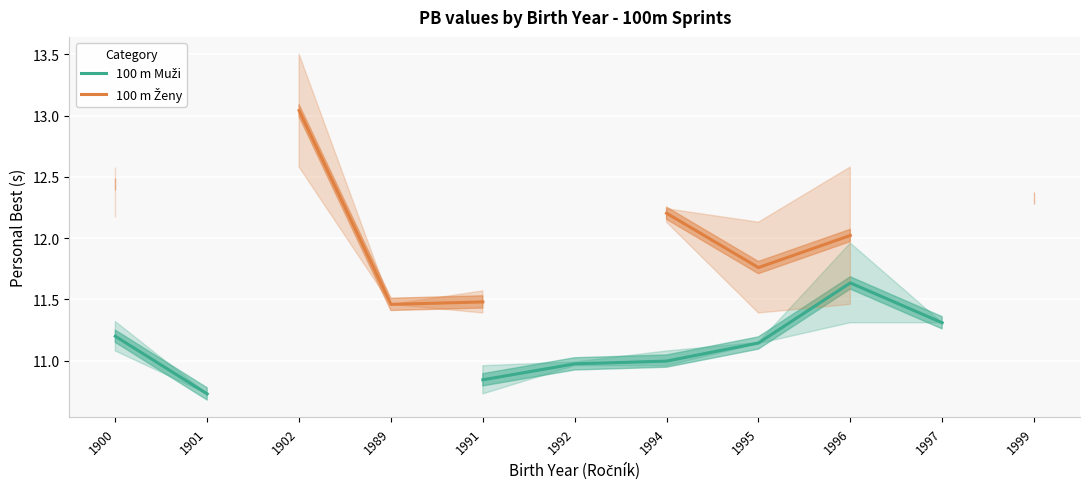

True or false: 100 m Ženy and 100 m Muži intersect in this chart.

False